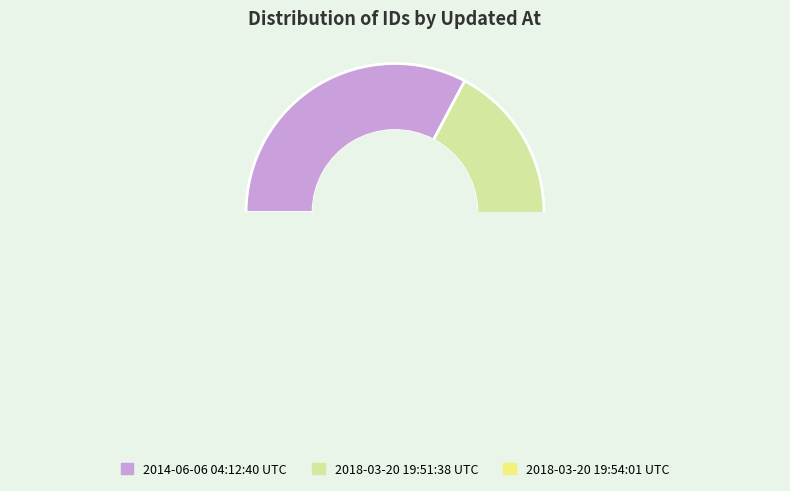

Does 2018-03-20 19:54:01 UTC account for over 50% of the chart?

No